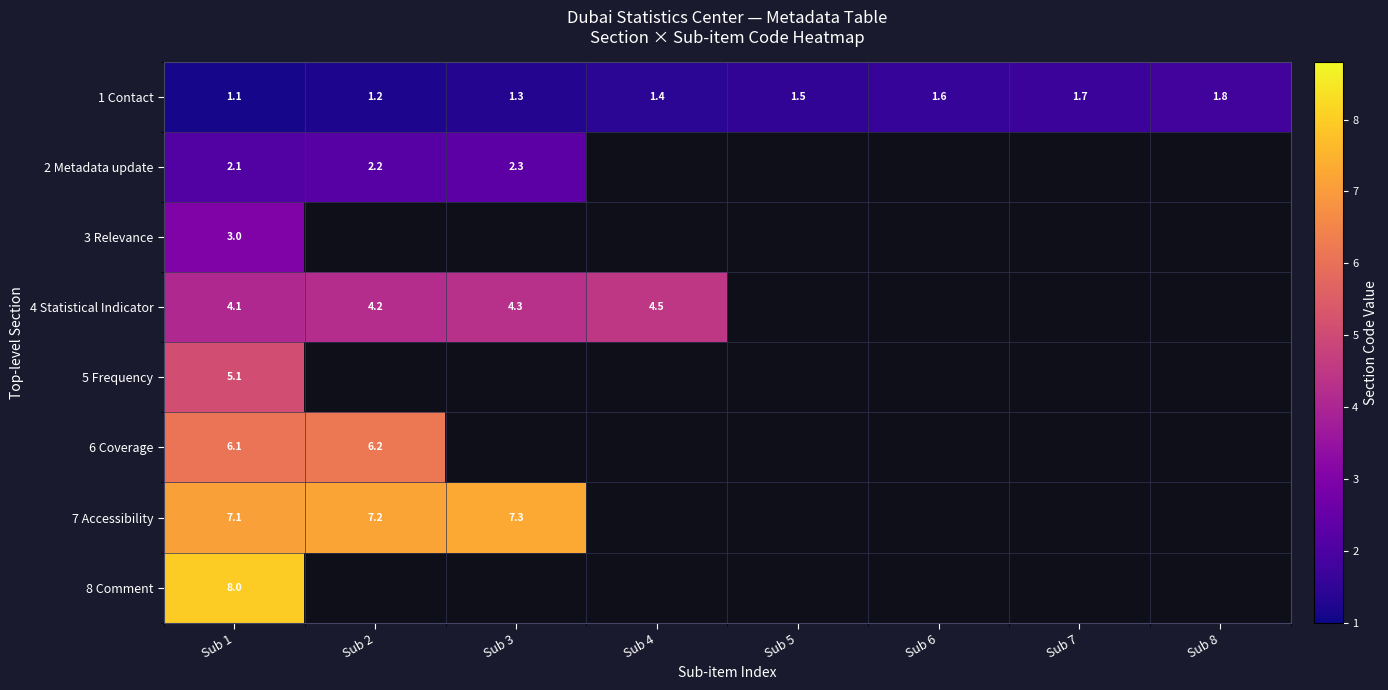

At Sub 1, list the series in order from smallest to largest.

1 Contact, 2 Metadata update, 3 Relevance, 4 Statistical Indicator, 5 Frequency, 6 Coverage, 7 Accessibility, 8 Comment